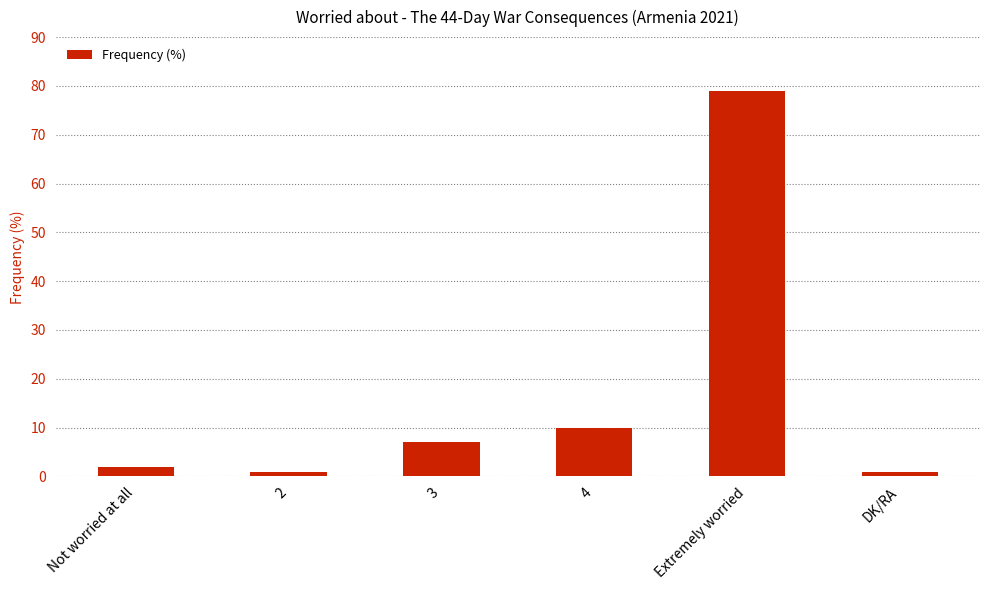

Is it true that the value at 3 is 7?

True